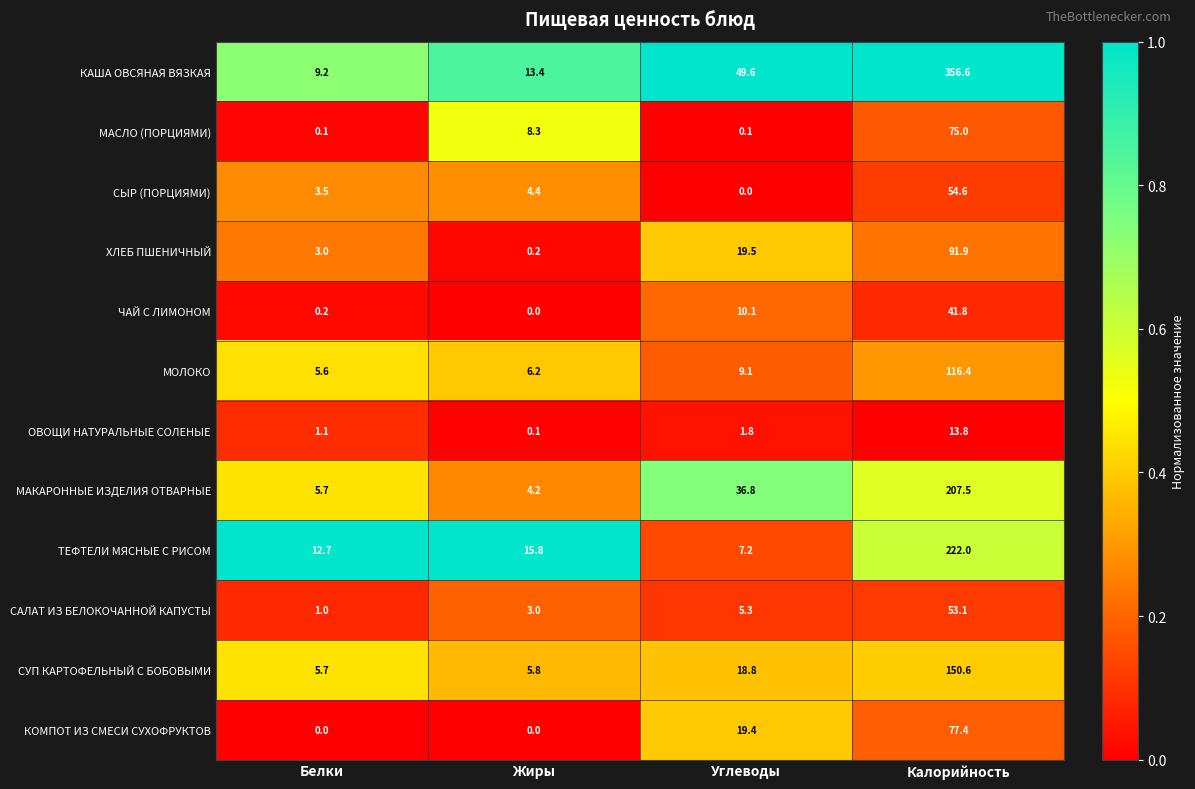

How many categories are shown in the chart?

4